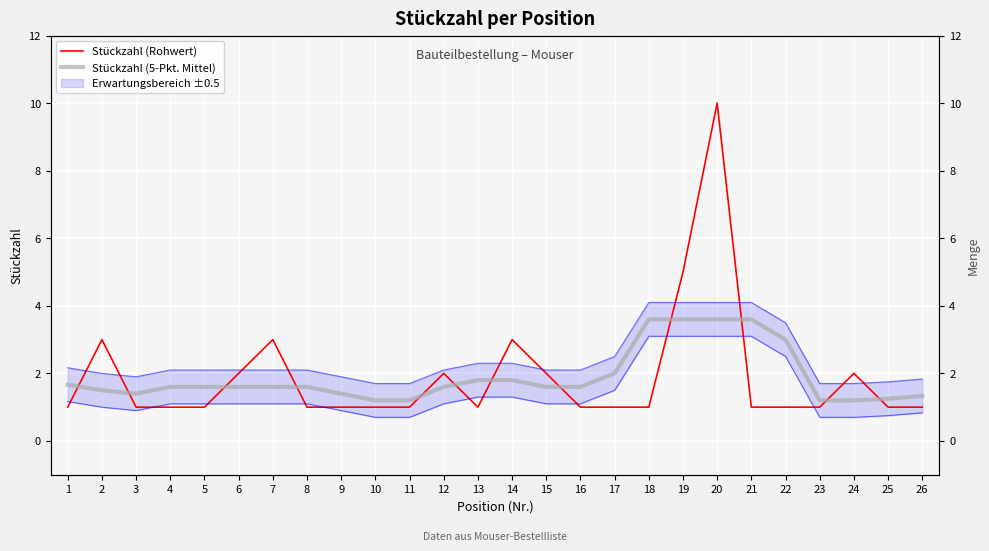

Which series has the largest range (max minus min)?

Stückzahl (Rohwert)